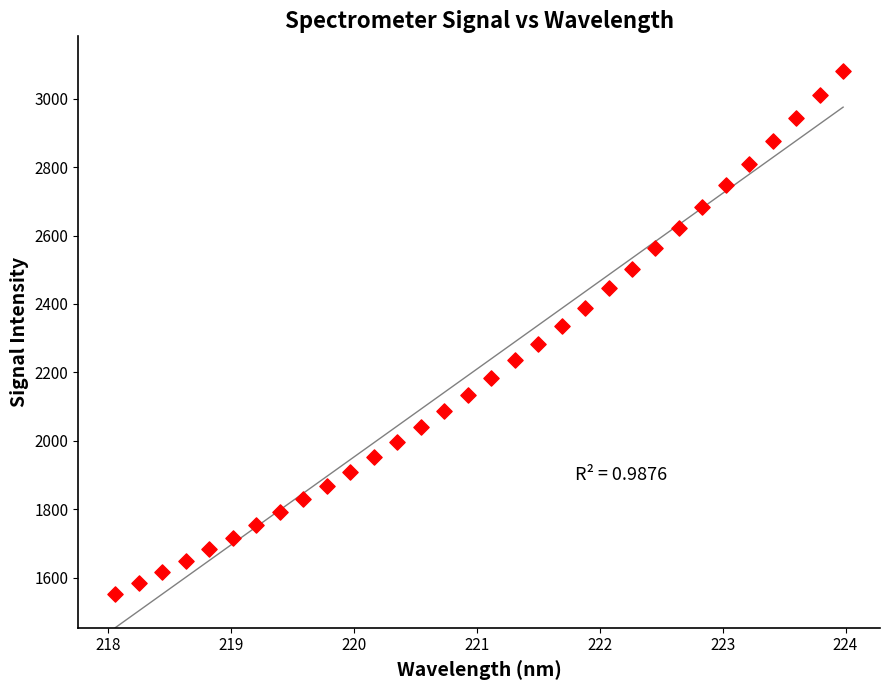

What is the range of Y values (max minus min)?

1528.4